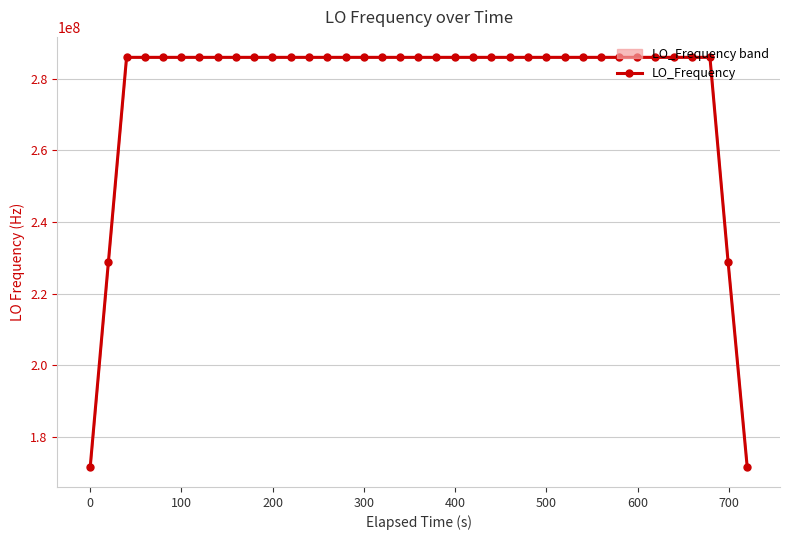

What is the lowest value of the LO_Frequency series?

171628200.3